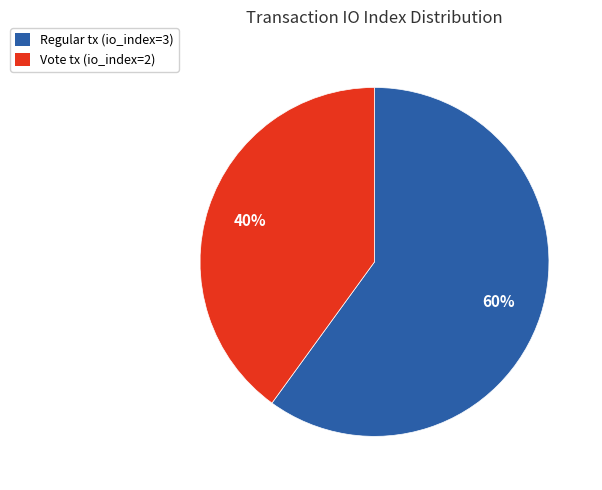

To the nearest percent, what is the combined percentage of Vote tx (io_index=2) and Regular tx (io_index=3)?

100%